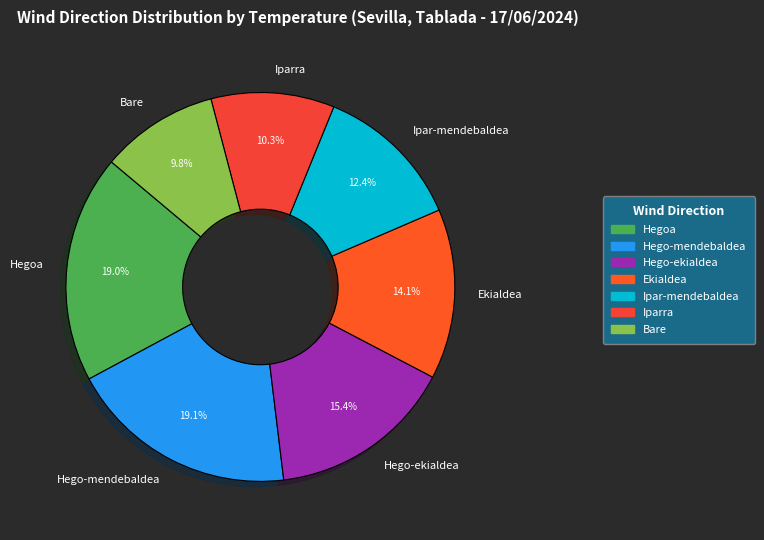

Combined, what portion of the pie is Hego-ekialdea and Hegoa?

34.4%